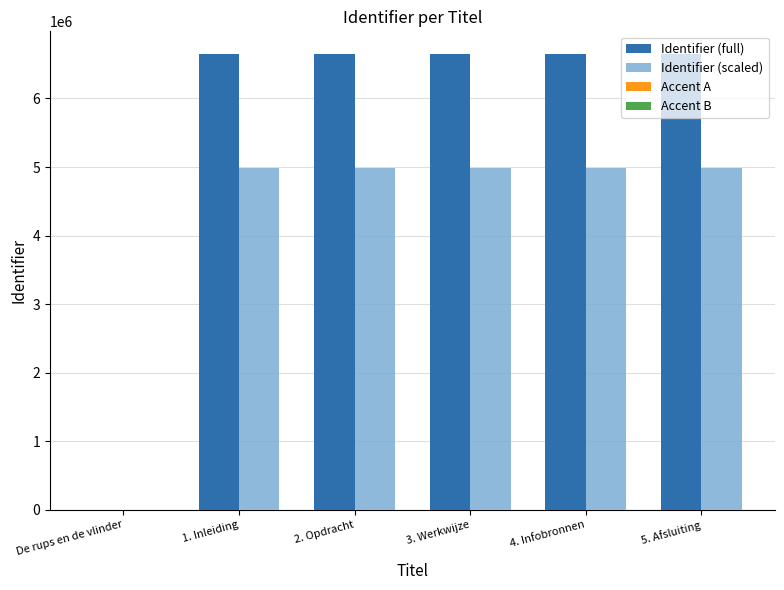

Which series has the largest total across all categories?

Identifier (full)